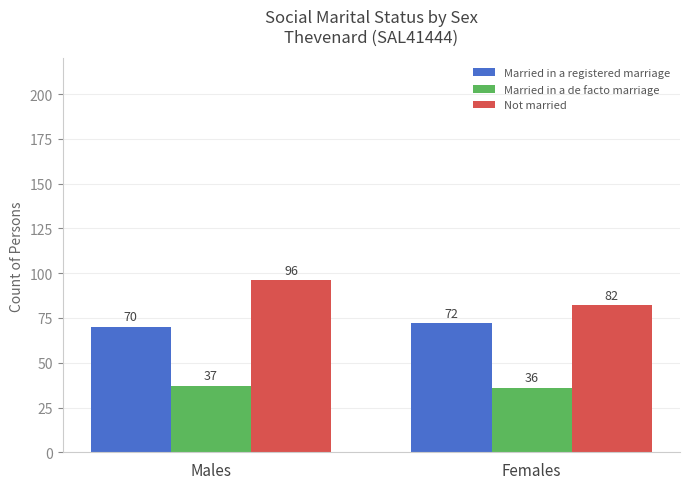

What is the average value of the Married in a registered marriage series?

71